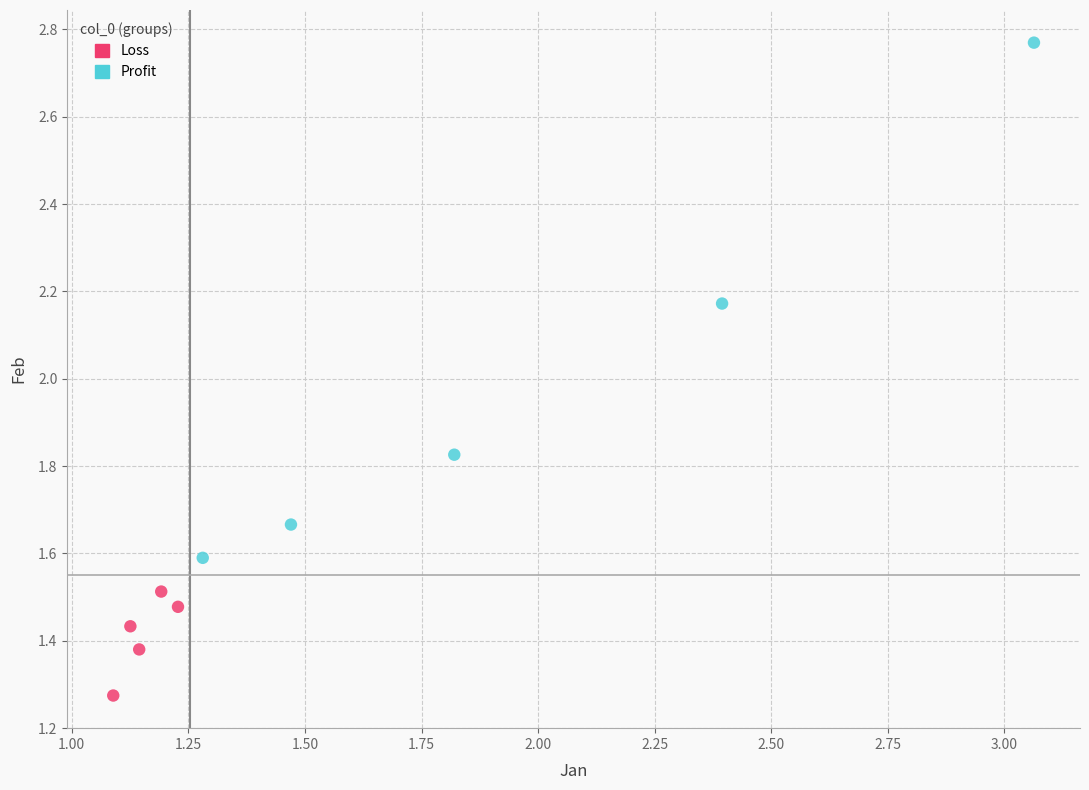

Which series reaches the maximum Y coordinate?

Profit